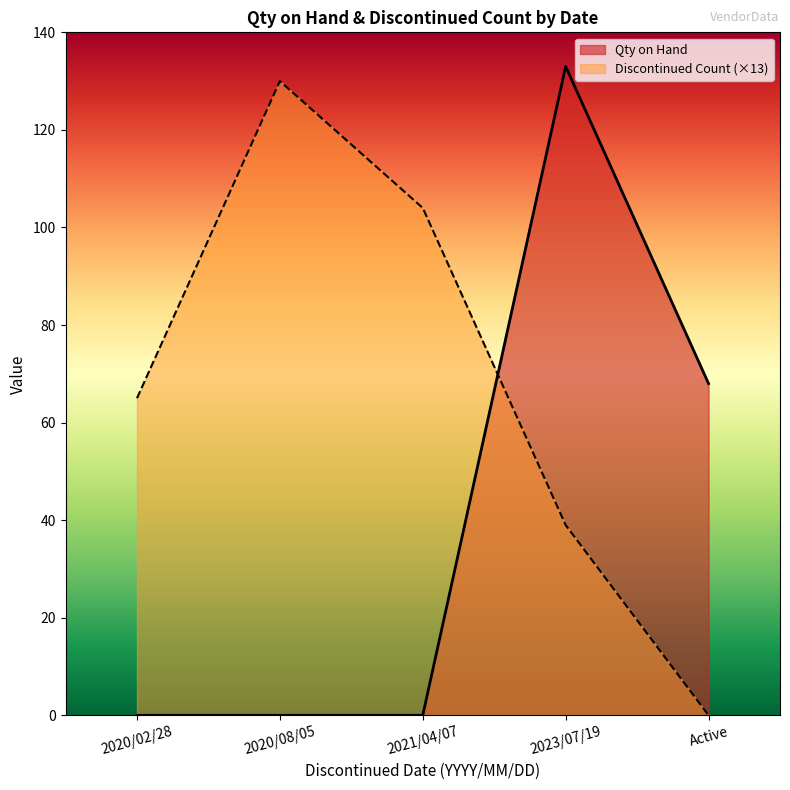

True or false: Qty on Hand and Discontinued Count intersect in this chart.

True